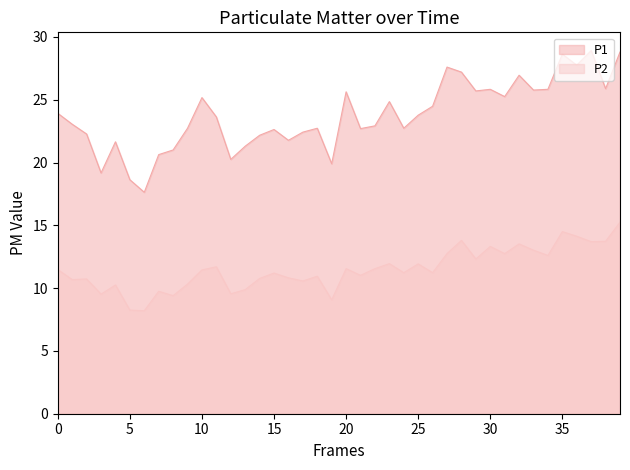

Which series has the largest range (max minus min)?

P1